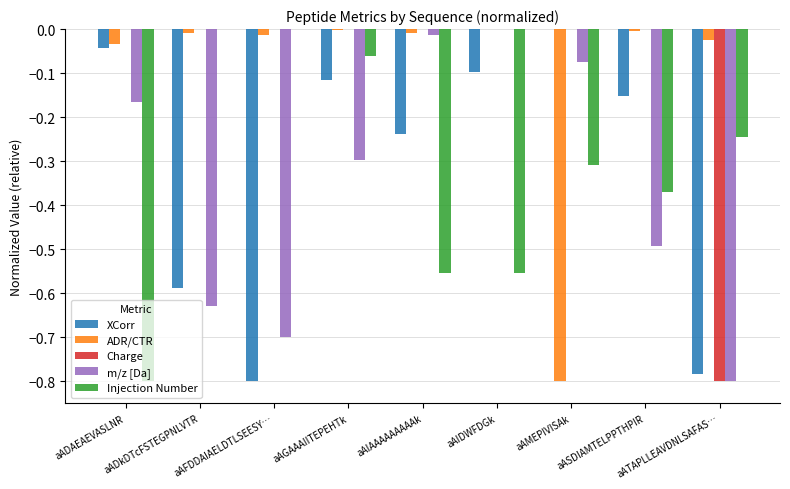

What is the sum of all m/z [Da] values?

-3.2